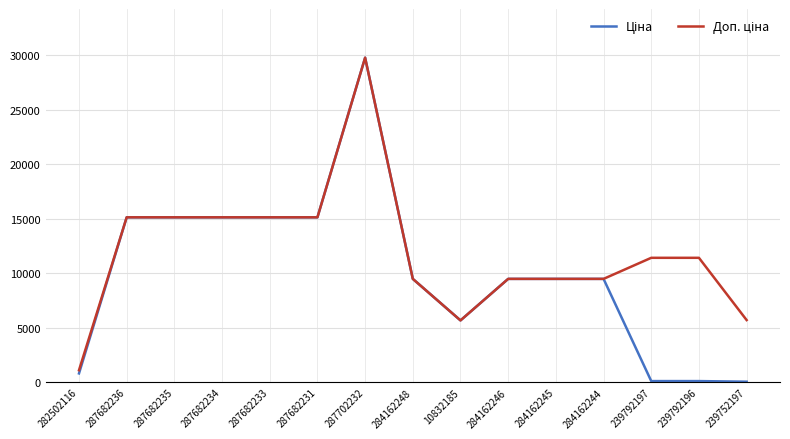

How many lines are shown in the chart?

2